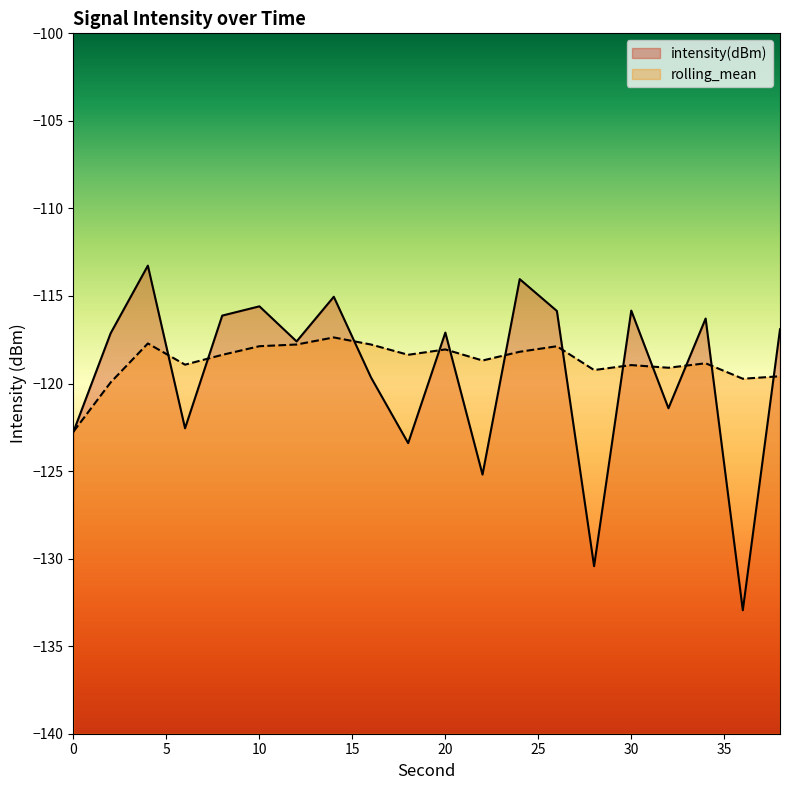

The intensity(dBm) series shows -67.7 at 2. True or false?

False